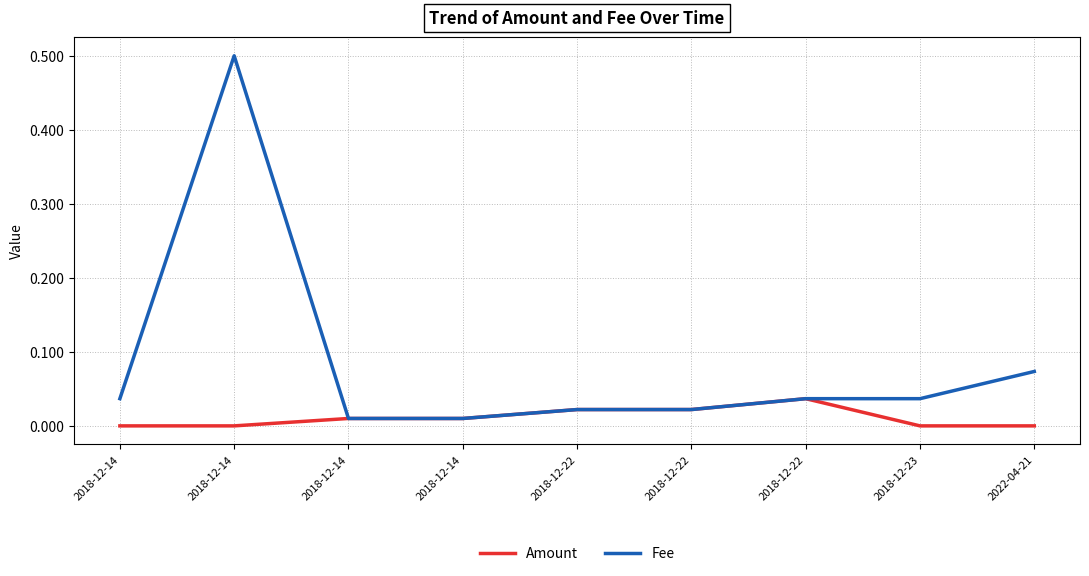

Does the chart have visible grid lines?

Yes